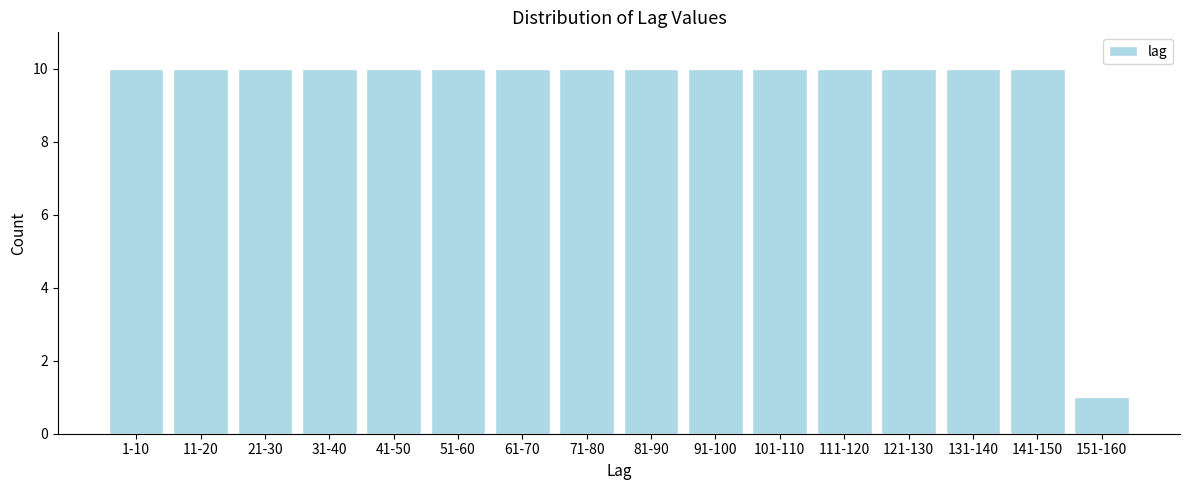

Reading left to right, list all the values displayed in this chart.

10	10	10	10	10	10	10	10	10	10	10	10	10	10	10	1